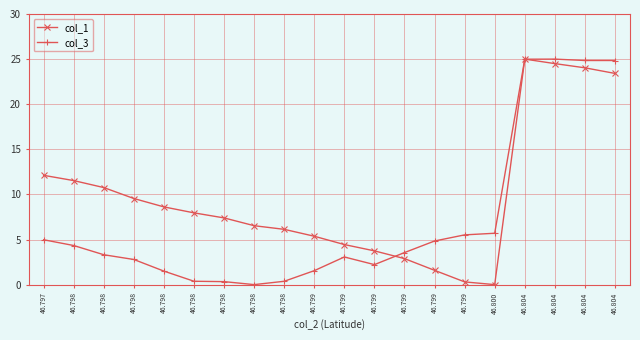

Reading left to right, what are all the values shown in this chart?

col_1: 12.1	11.5	10.8	9.5	8.6	8.0	7.4	6.5	6.1	5.4	4.4	3.7	2.9	1.6	0.3	0.0	25.0	24.5	24.0	23.4
col_3: 5.0	4.3	3.3	2.8	1.5	0.4	0.3	0.0	0.4	1.5	3.1	2.2	3.6	4.8	5.5	5.7	25.0	25.0	24.8	24.8